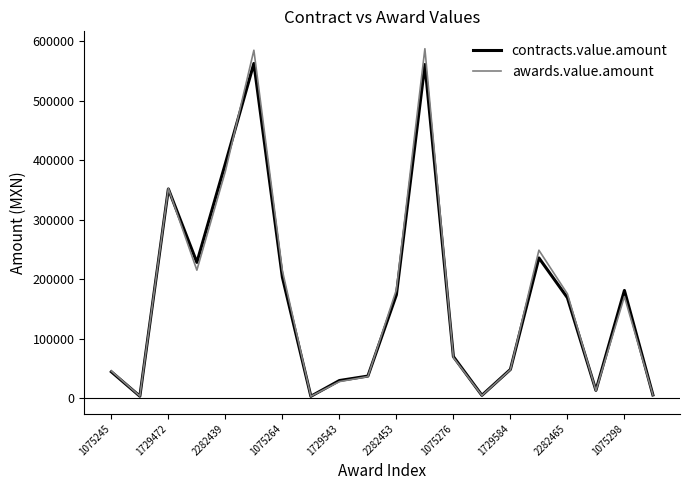

What are all the series names shown in the legend?

contracts.value.amount, awards.value.amount